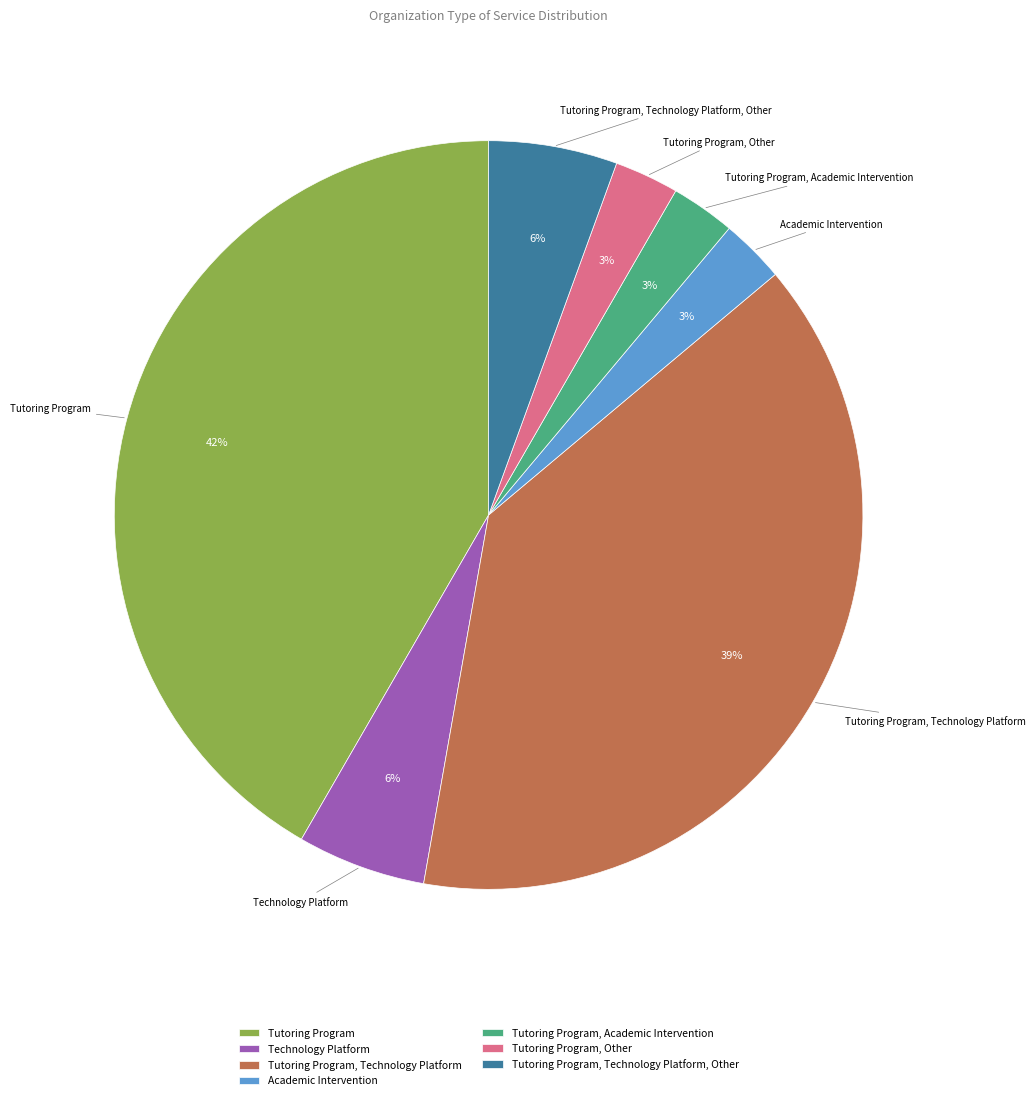

Count the number of slices in the pie.

7